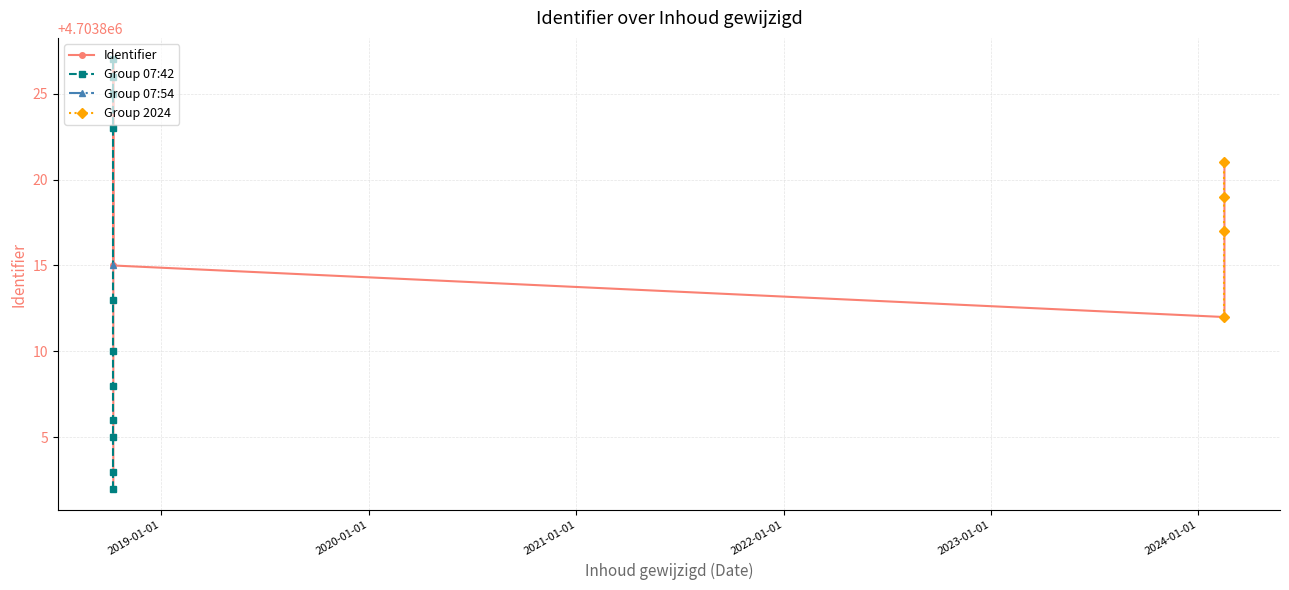

Reading left to right, extract all data points from this chart.

2018-10-08 07:42:39=4703802	2018-10-08 07:42:39=4703803	2018-10-08 07:42:39=4703805	2018-10-08 07:42:39=4703806	2018-10-08 07:42:39=4703808	2018-10-08 07:42:39=4703810	2024-02-16 09:07:01=4703812	2018-10-08 07:42:39=4703813	2018-10-08 07:54:51=4703815	2024-02-16 09:07:01=4703817	2024-02-16 09:07:01=4703819	2024-02-16 09:07:01=4703821	2018-10-08 07:42:40=4703823	2018-10-08 07:42:40=4703825	2018-10-08 07:42:40=4703826	2018-10-08 07:42:40=4703827